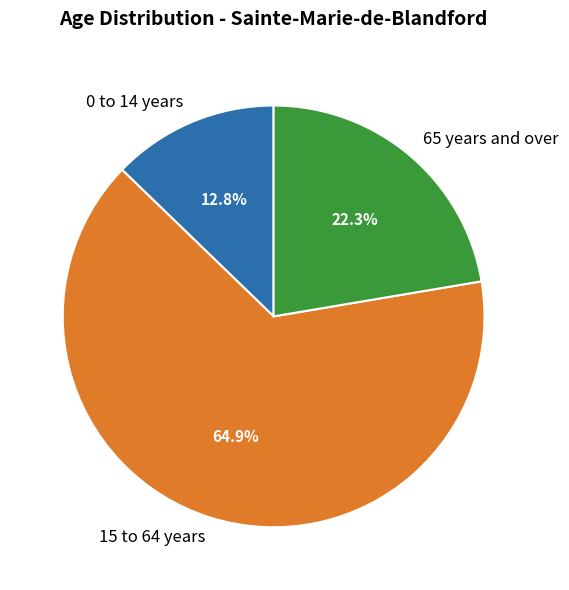

Rank the categories by value from lowest to highest.

0 to 14 years, 65 years and over, 15 to 64 years